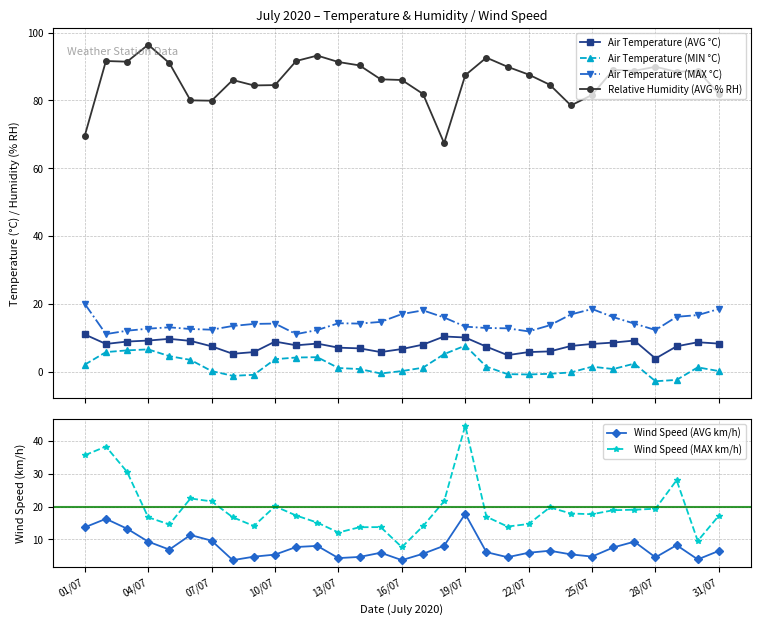

Where is Air Temperature (MAX °C) nearest to the value 15?

14